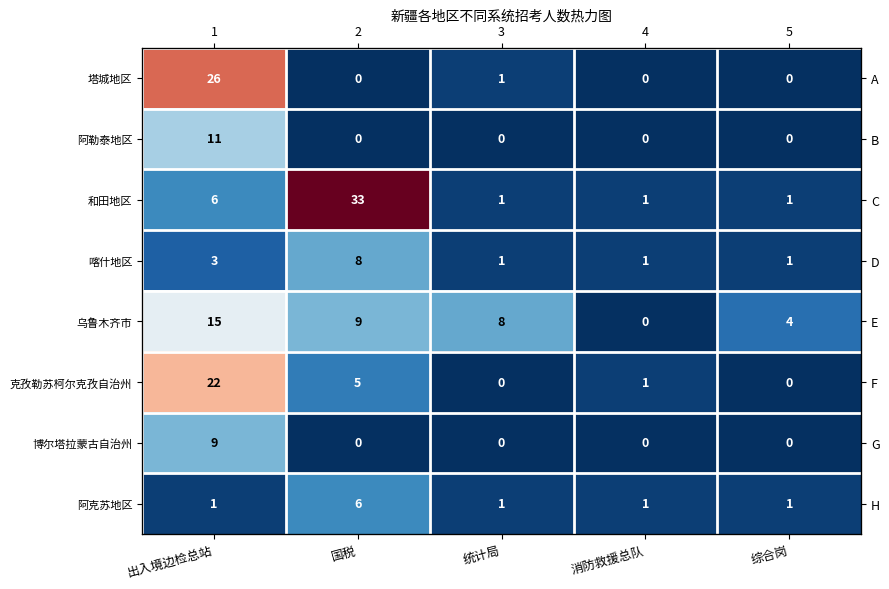

At which label does 乌鲁木齐市 reach its minimum?

消防救援总队